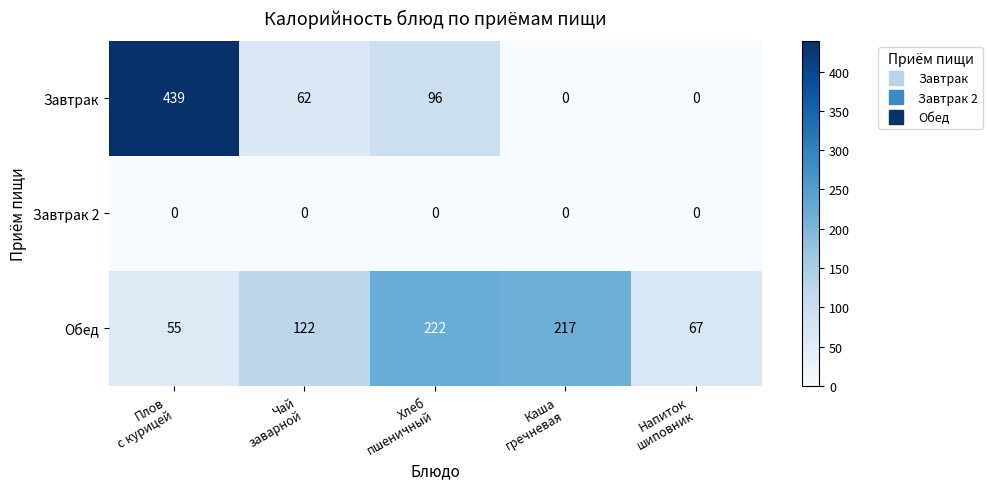

Which series has the largest total across all categories?

Обед